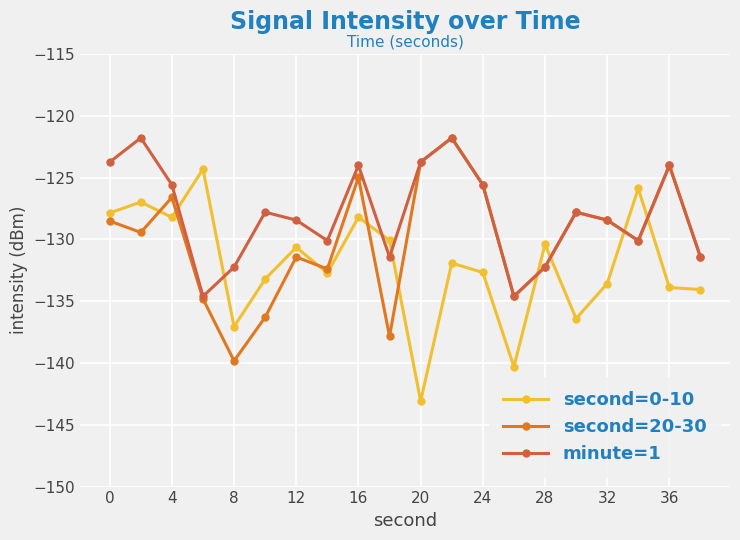

What is the value of the second=0-10 point at the 3rd from the left?

-128.2